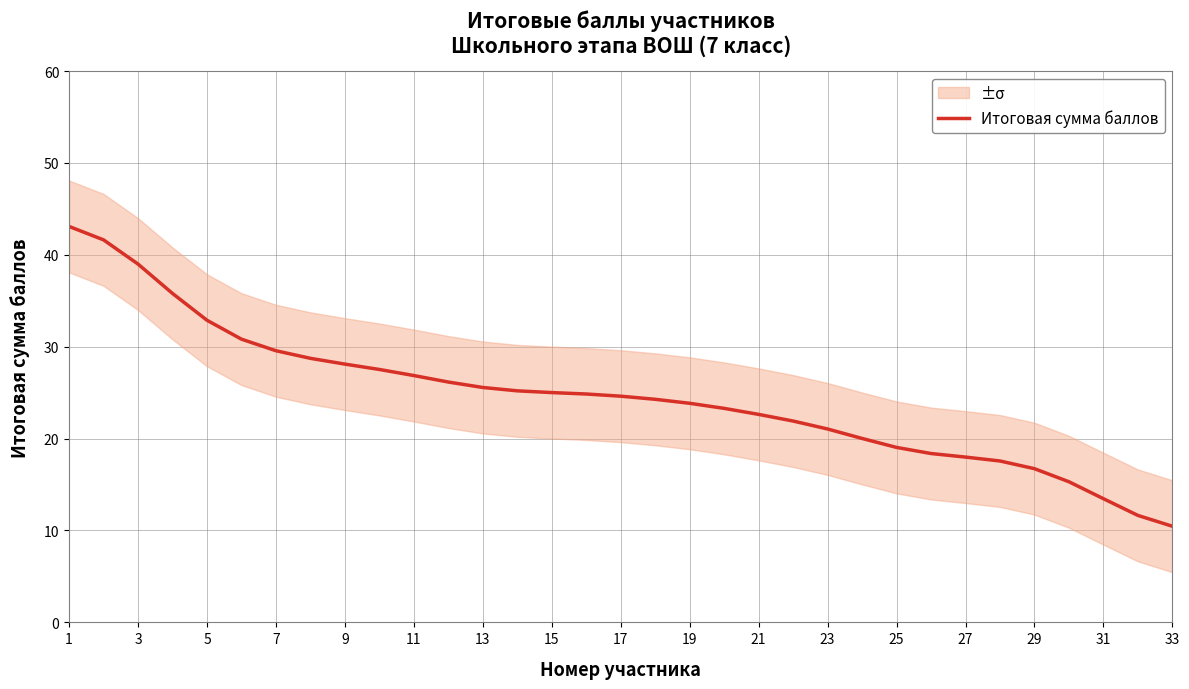

True or false: Итоговая сумма баллов has a value of 25.6 at 13.

True